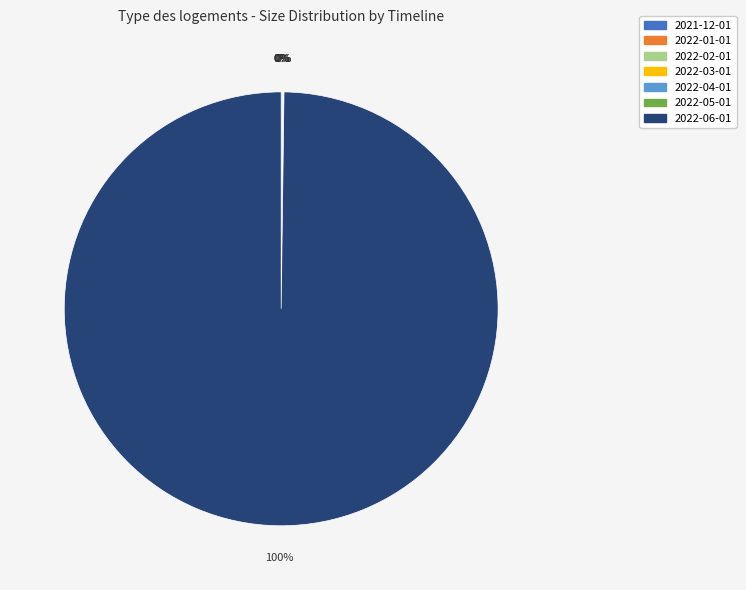

To the nearest percent, what is the difference between the largest and smallest slice percentages?

100%